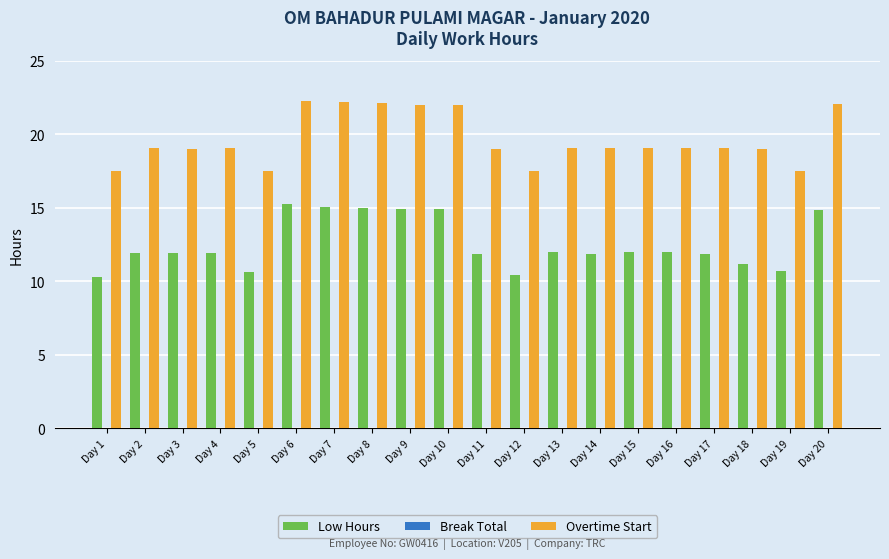

What is the total value across all series at Day 4?

31.0